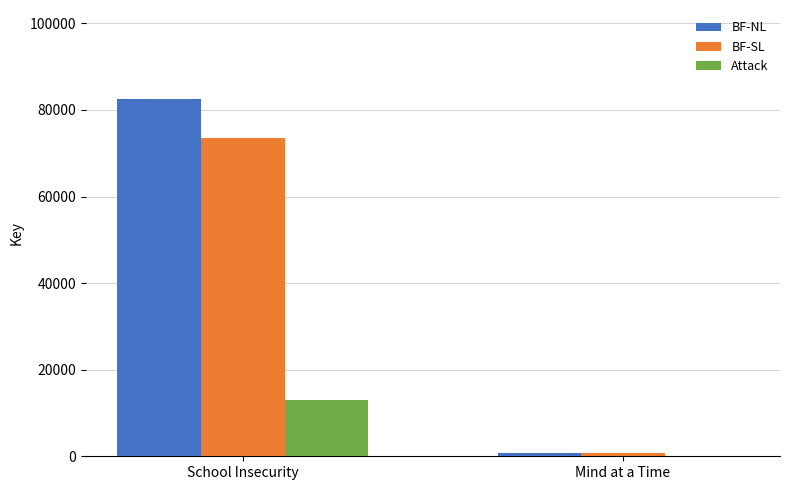

What is the total value across all series at School Insecurity?

168986